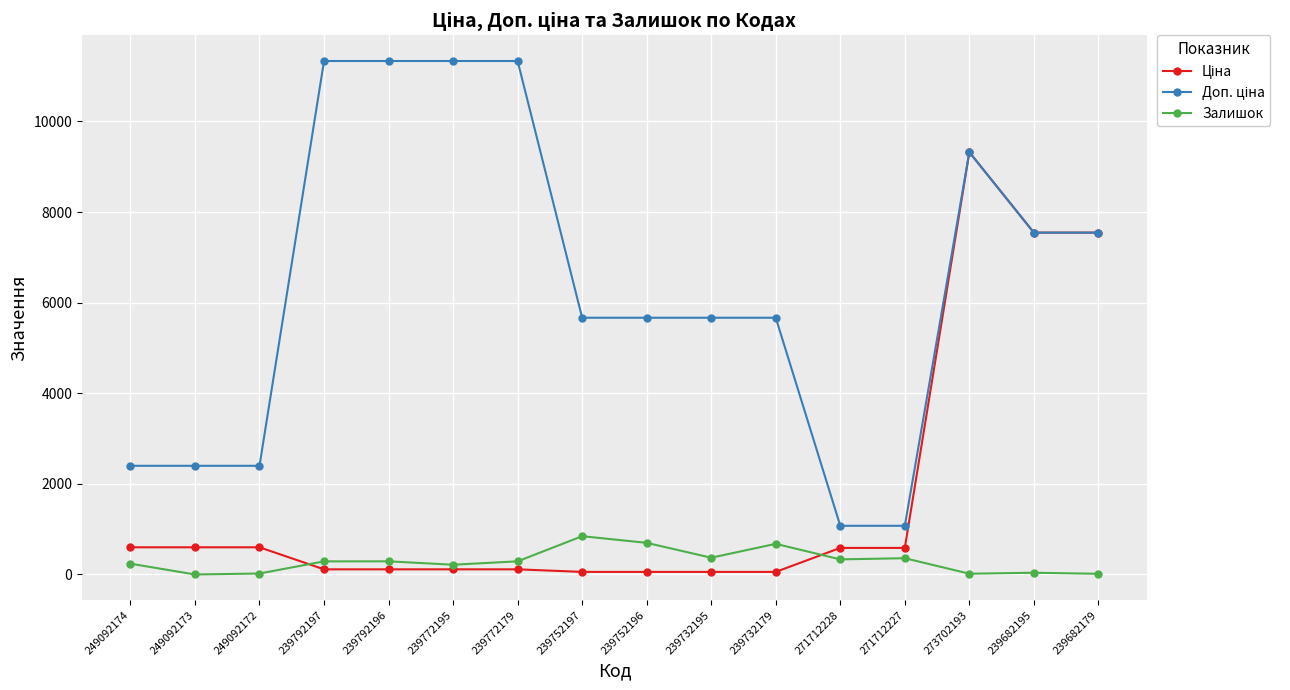

What is the spread (max minus min) of values at 271712228?

741.5